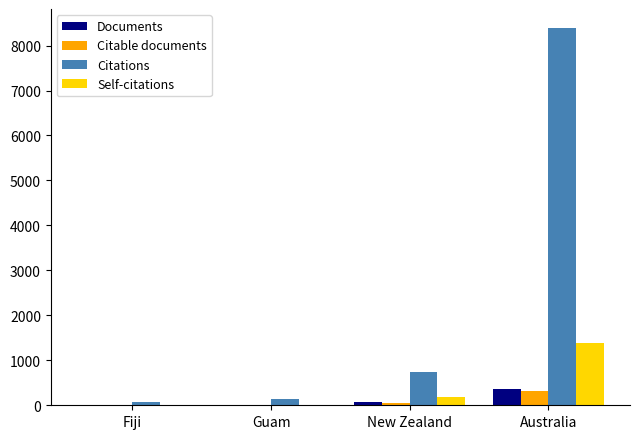

Count the number of data series in this chart.

4